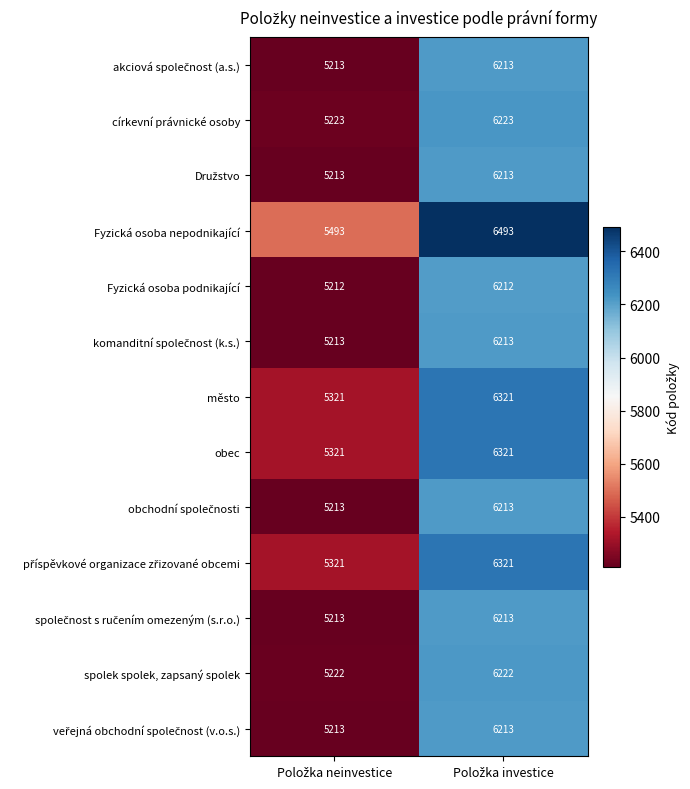

Count the number of data series in this chart.

13